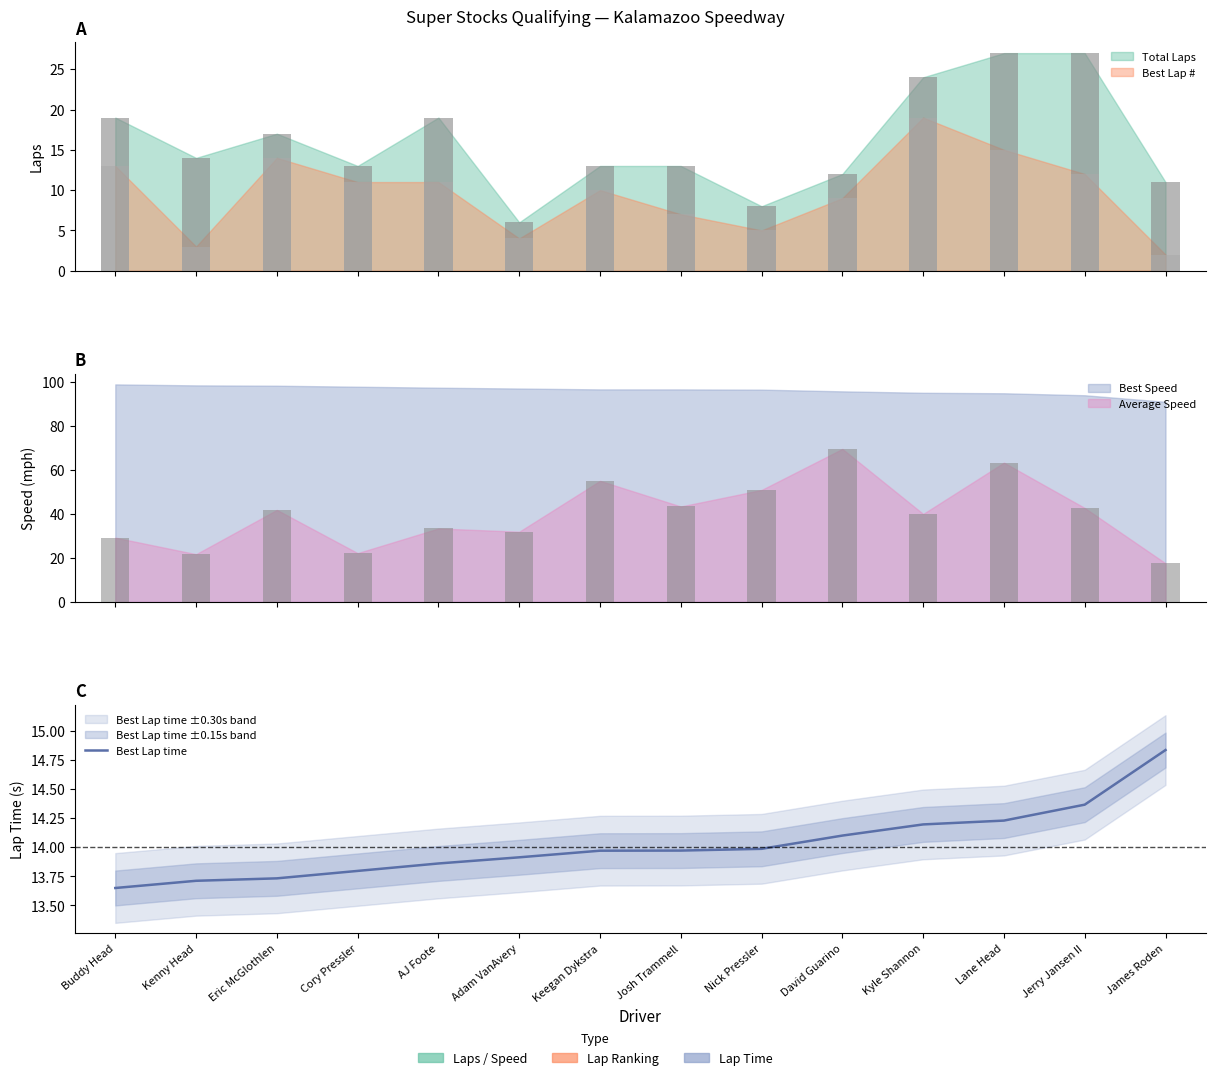

Rank the categories by value from lowest to highest.

Buddy Head, Kenny Head, Eric McGlothlen, Cory Pressler, AJ Foote, Adam VanAvery, Keegan Dykstra, Josh Trammell, Nick Pressler, David Guarino, Kyle Shannon, Lane Head, Jerry Jansen II, James Roden